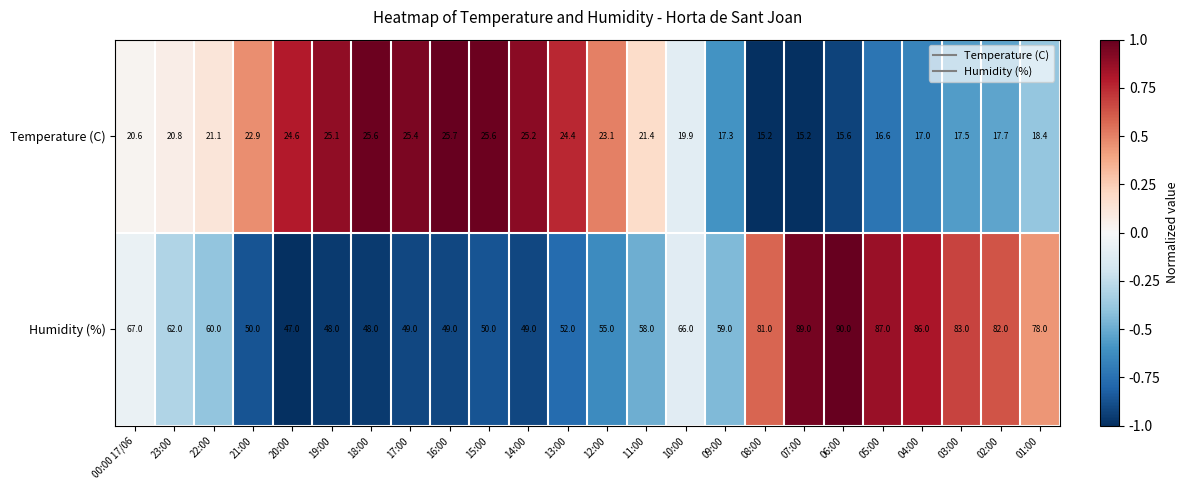

The value of Temperature (C) at 18:00 is 25.6. True or false?

True